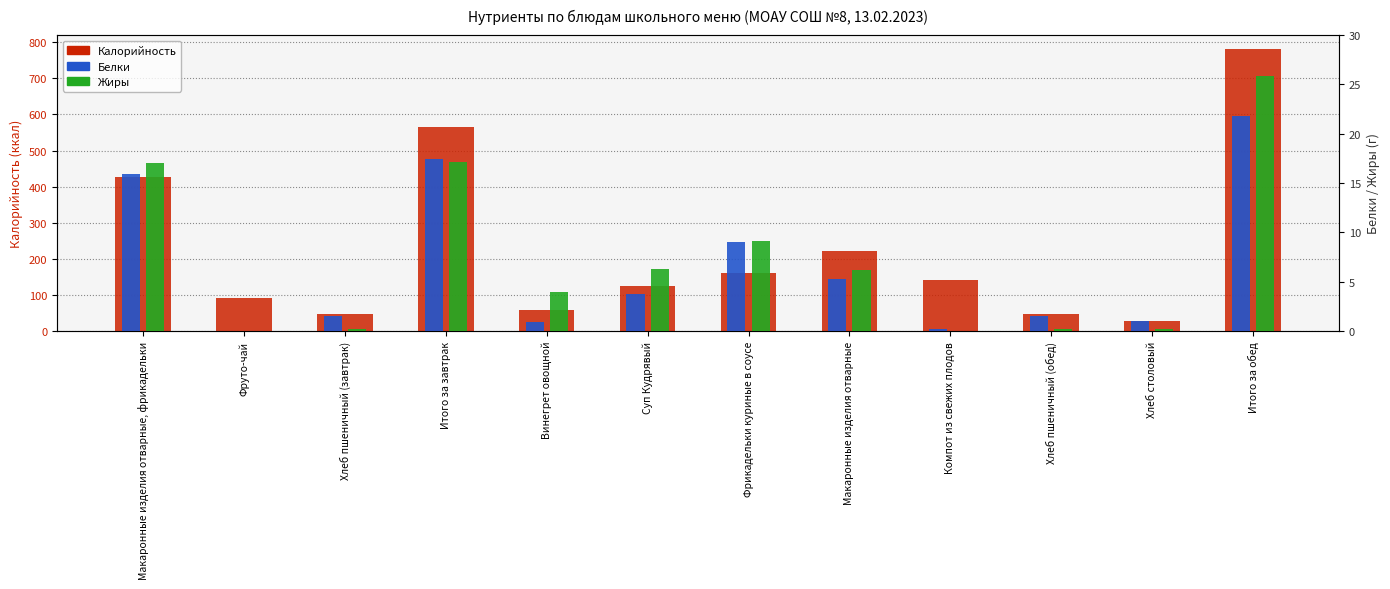

Reading left to right, what are all the values shown in this chart?

Калорийность: Макаронные изделия отварные, фрикадельки=427.6	Фруто-чай=91.0	Хлеб пшеничный (завтрак)=47.0	Итого за завтрак=565.6	Винегрет овощной=57.8	Суп Кудрявый=124.3	Фрикадельки куриные в соусе=161.5	Макаронные изделия отварные=220.5	Компот из свежих плодов=142.0	Хлеб пшеничный (обед)=47.0	Хлеб столовый=29.0	Итого за обед=782.0
Белки: Макаронные изделия отварные, фрикадельки=15.9	Фруто-чай=0.0	Хлеб пшеничный (завтрак)=1.5	Итого за завтрак=17.4	Винегрет овощной=0.9	Суп Кудрявый=3.8	Фрикадельки куриные в соусе=9.0	Макаронные изделия отварные=5.2	Компот из свежих плодов=0.2	Хлеб пшеничный (обед)=1.5	Хлеб столовый=1.1	Итого за обед=21.8
Жиры: Макаронные изделия отварные, фрикадельки=17.0	Фруто-чай=0.0	Хлеб пшеничный (завтрак)=0.2	Итого за завтрак=17.1	Винегрет овощной=3.9	Суп Кудрявый=6.3	Фрикадельки куриные в соусе=9.1	Макаронные изделия отварные=6.2	Компот из свежих плодов=0.0	Хлеб пшеничный (обед)=0.2	Хлеб столовый=0.2	Итого за обед=25.8